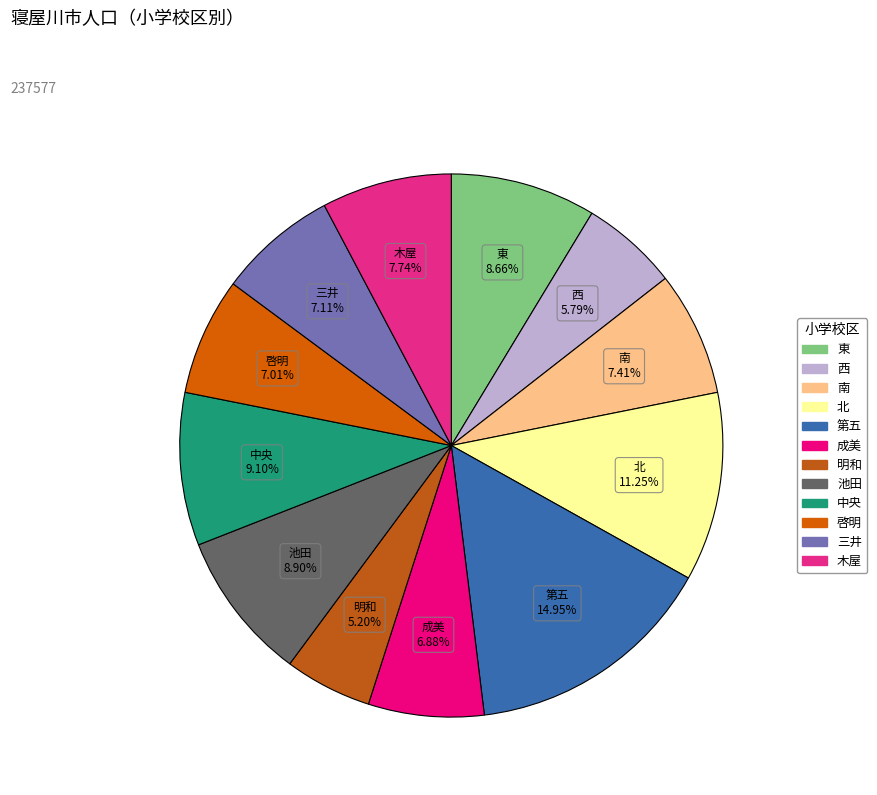

Combined, do 啓明 and 第五 account for over 50%?

No